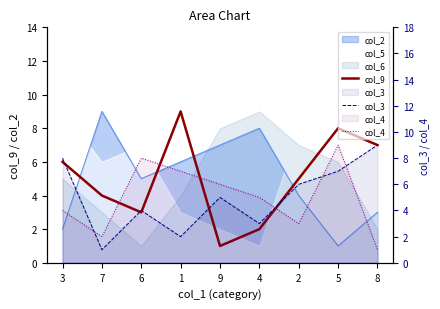

What position from the right is 1?

6